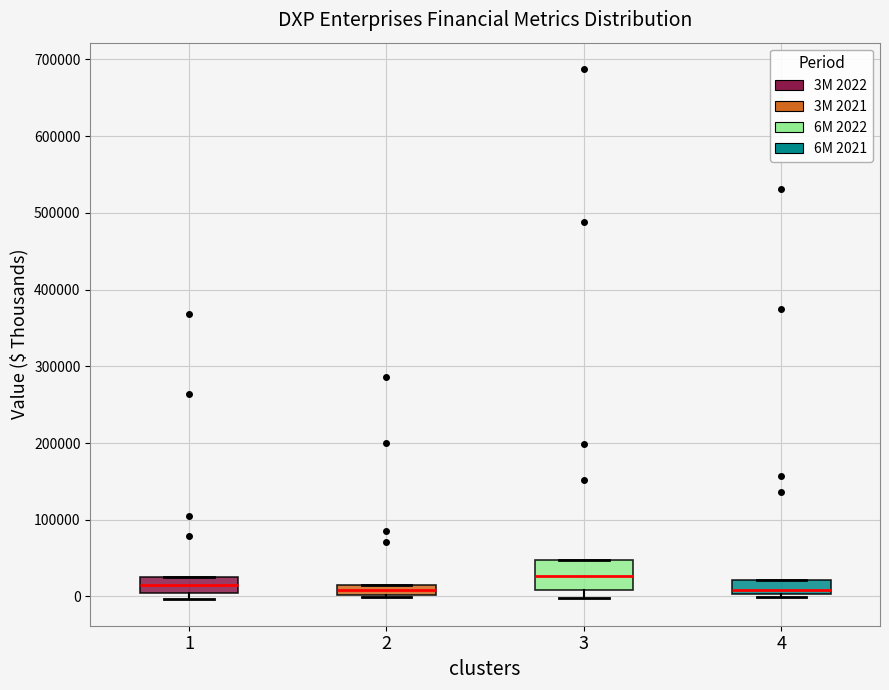

Comparing the boxes themselves (not the whiskers), which one is the tallest?

3